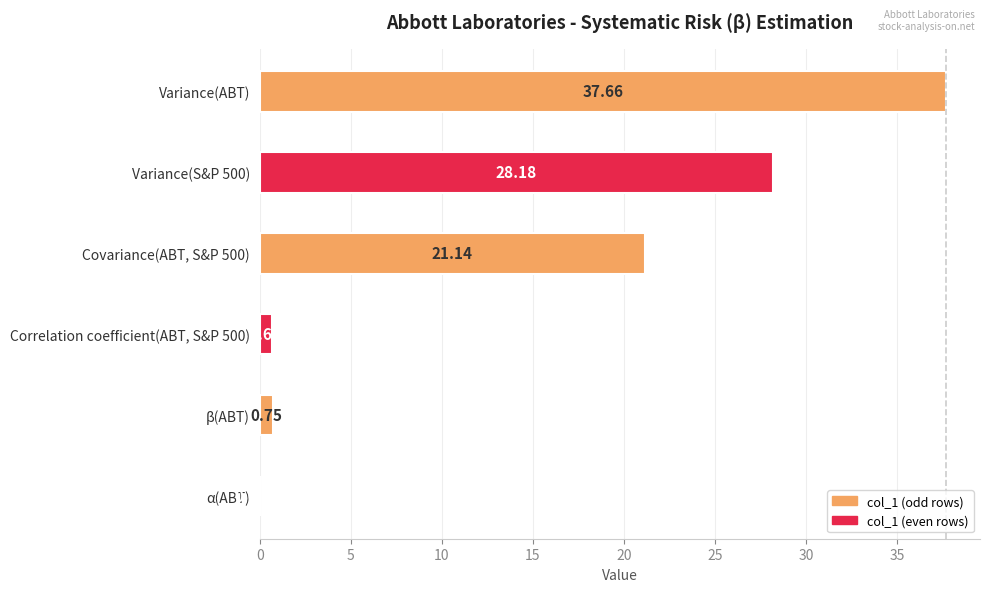

What is the change in value from Variance(S&P 500) to Covariance(ABT, S&P 500)?

-7.0